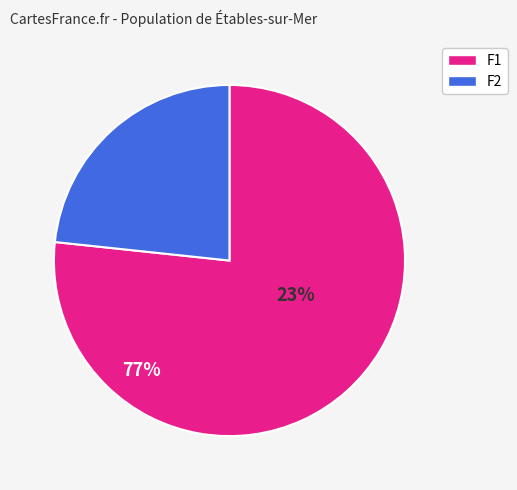

Is there any slice that represents more than half of the pie?

Yes